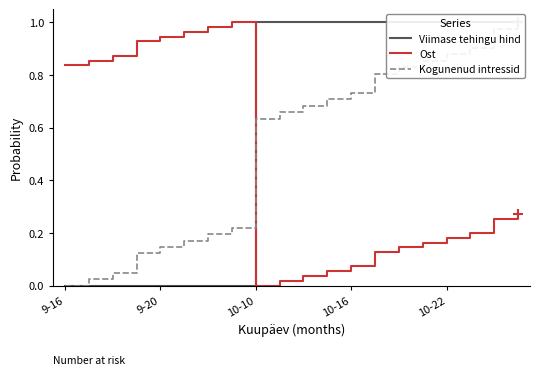

At which label is Kogunenud intressid closest to 0?

9-16